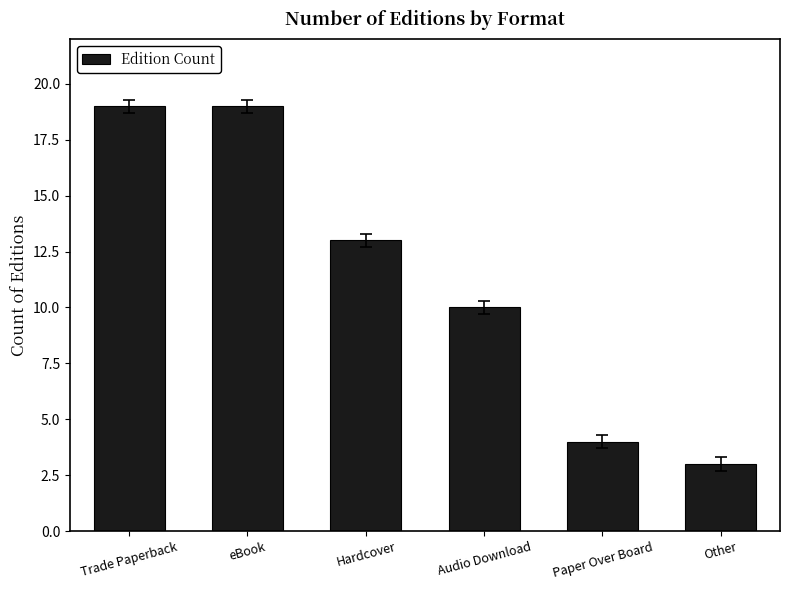

Reading right to left, what are all the values shown in this chart?

Other=3	Paper Over Board=4	Audio Download=10	Hardcover=13	eBook=19	Trade Paperback=19